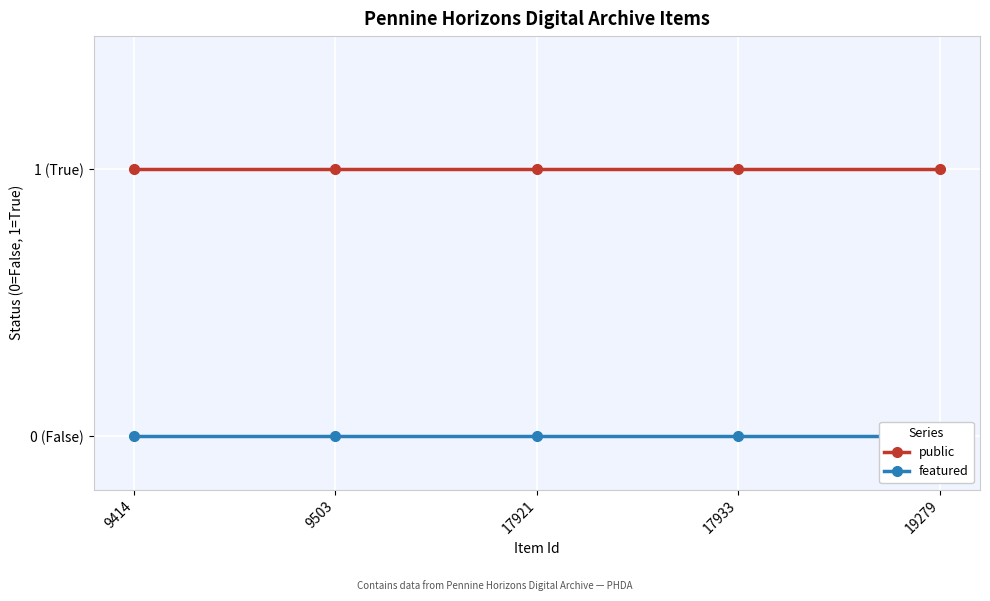

At which label is public closest to 1?

9414